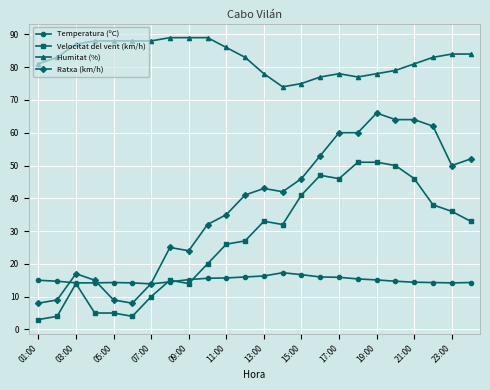

What is the sum of all Ratxa (km/h) values?

899.0